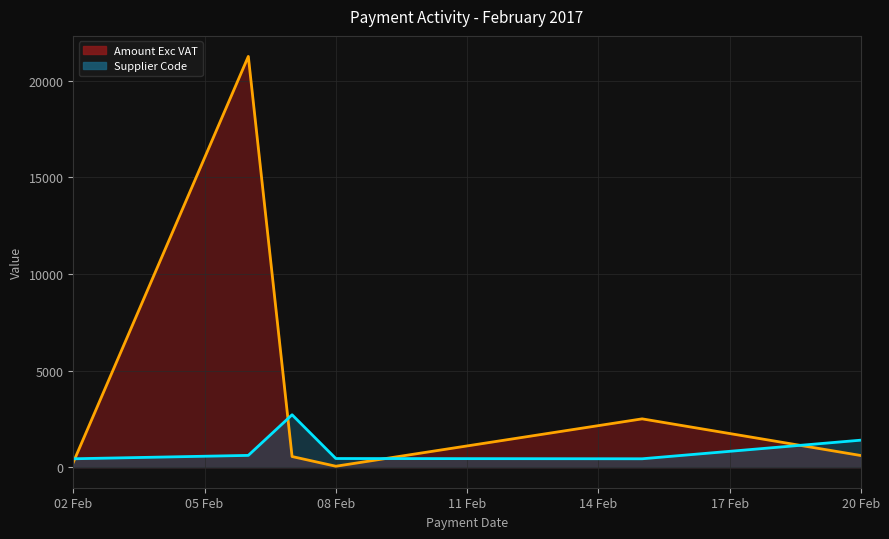

Which category has the highest value across all series?

06/02/2017